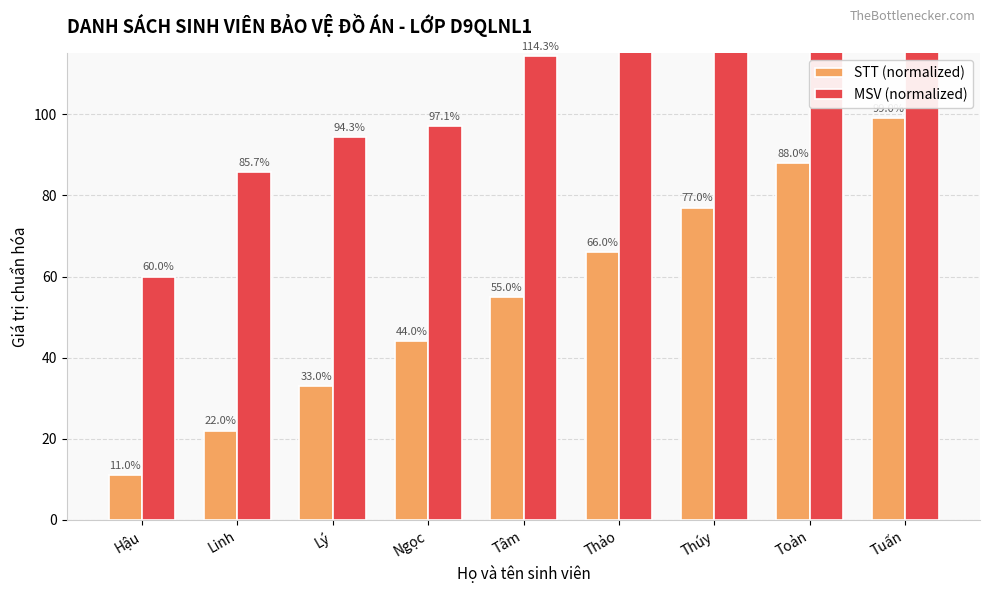

Which series has the largest total across all categories?

MSV (normalized)